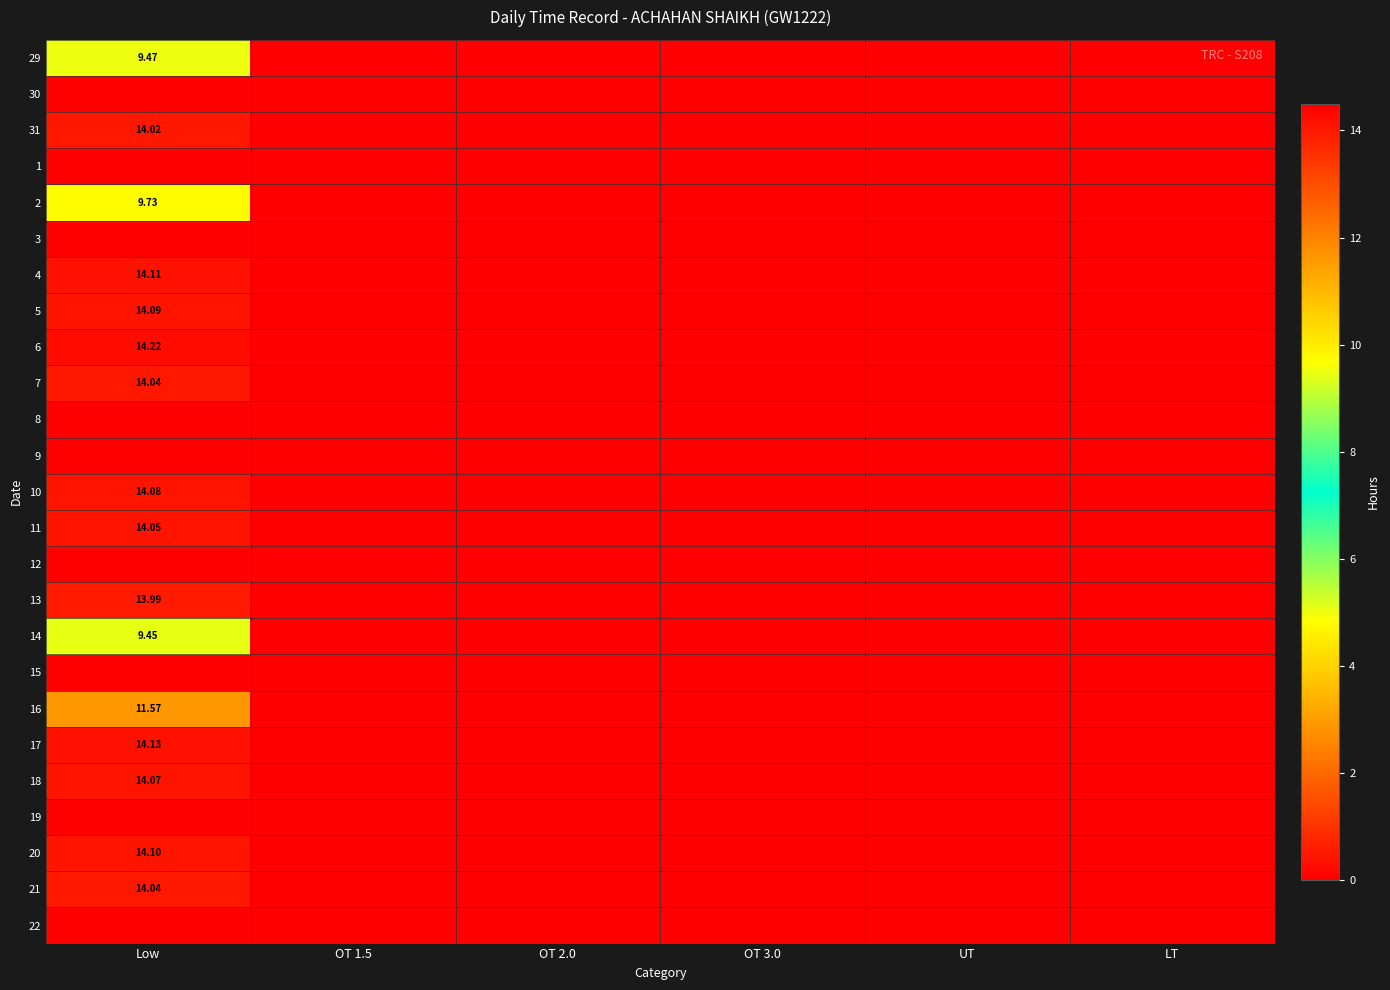

Count the number of data series in this chart.

25